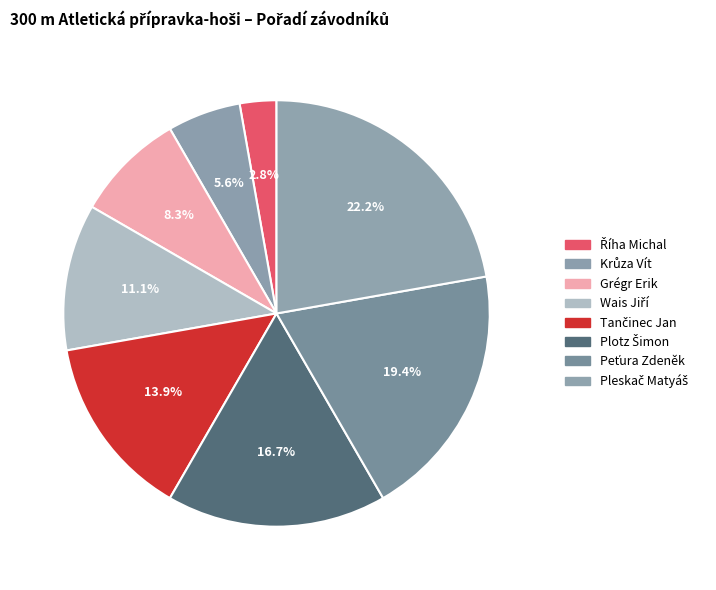

Does Tančinec Jan represent more than half of the total?

No